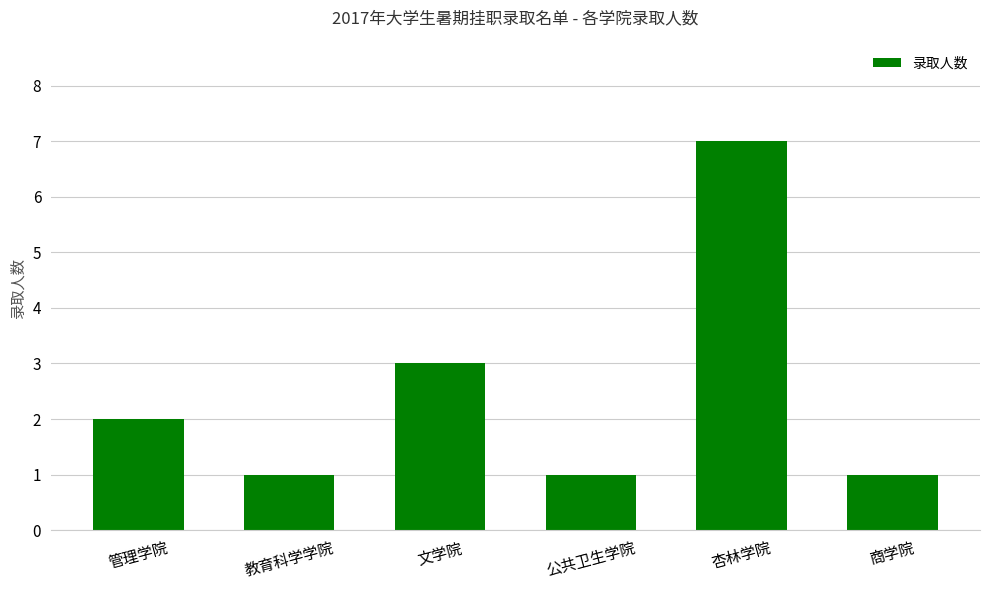

Count the number of categories in the chart.

6